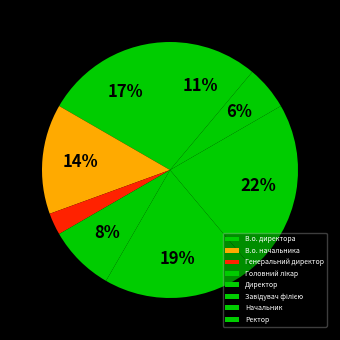

Rank the categories by value from lowest to highest.

Генеральний директор, Начальник, Головний лікар, Ректор, В.о. начальника, В.о. директора, Директор, Завідувач філією